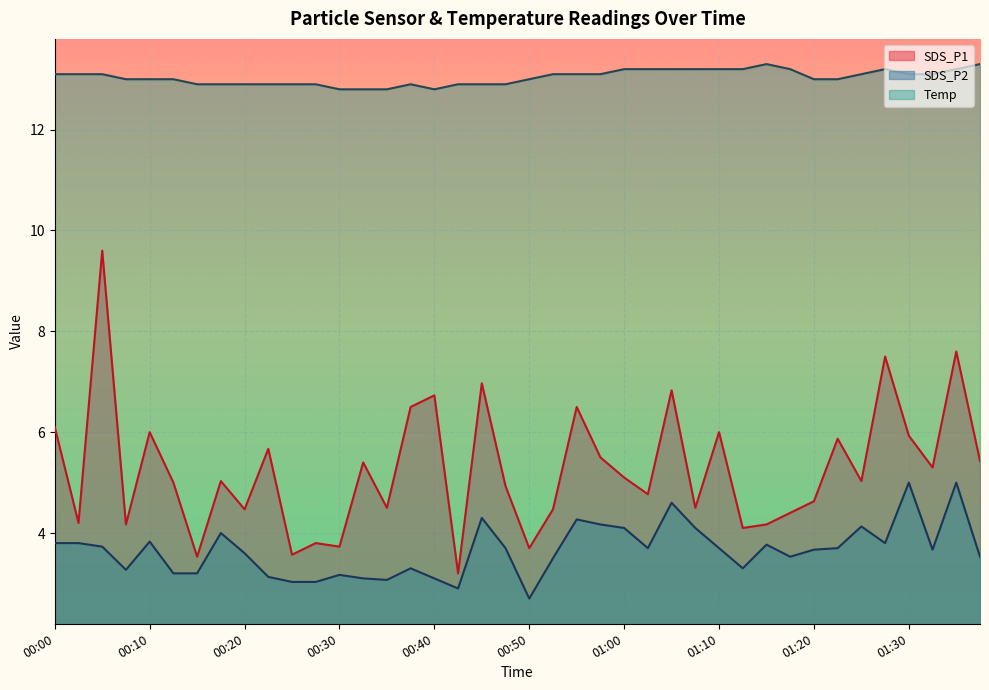

Rank the series by their average value, from lowest to highest.

SDS_P2, SDS_P1, Temp